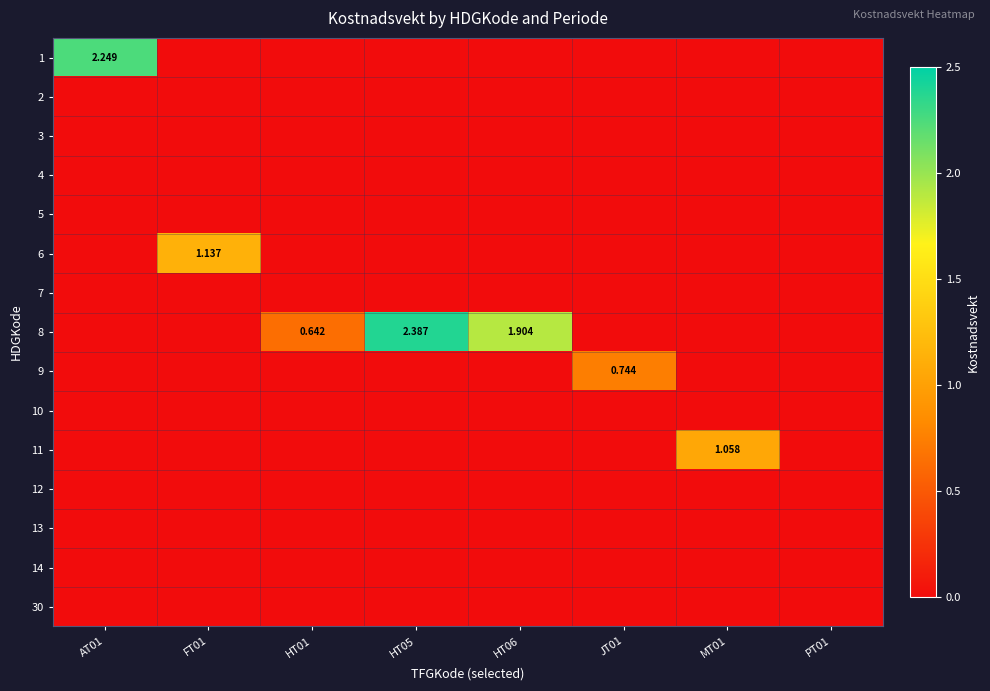

Which label corresponds to the smallest value in the chart?

FT01